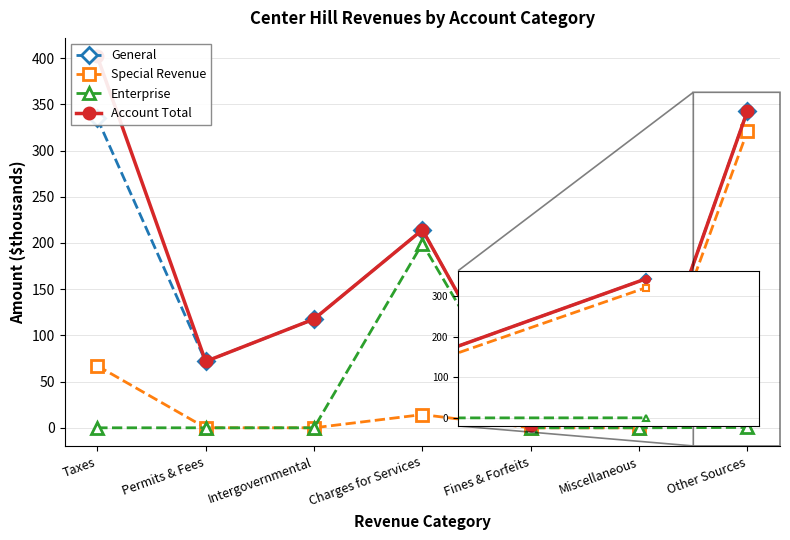

At Intergovernmental, list the series in order from smallest to largest.

Special Revenue, Enterprise, General, Account Total